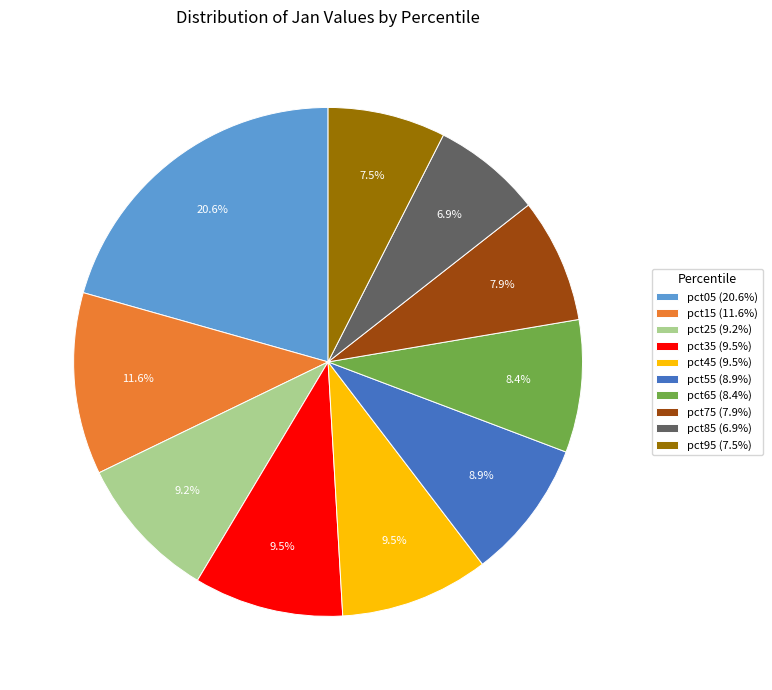

What percentage do pct35 and pct95 together represent?

17.0%